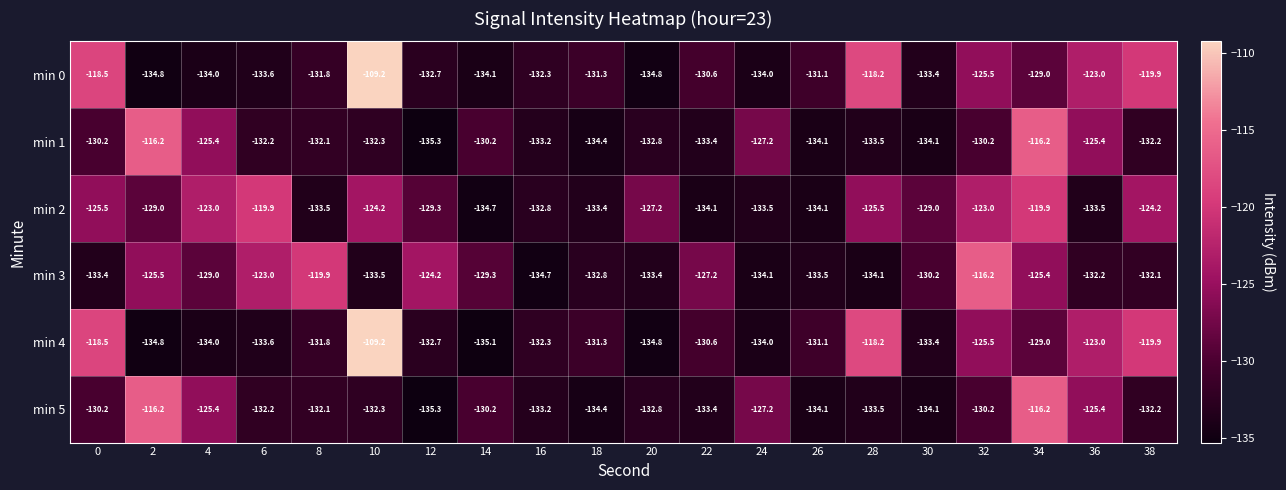

What is the difference between the maximum and minimum values in the min 1 series?

19.1